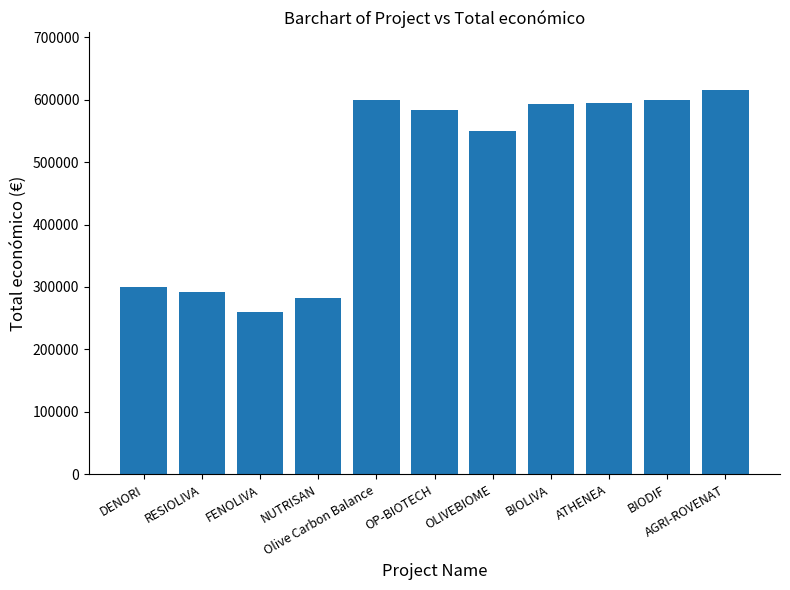

The chart shows a value of 1026022 at BIODIF. True or false?

False